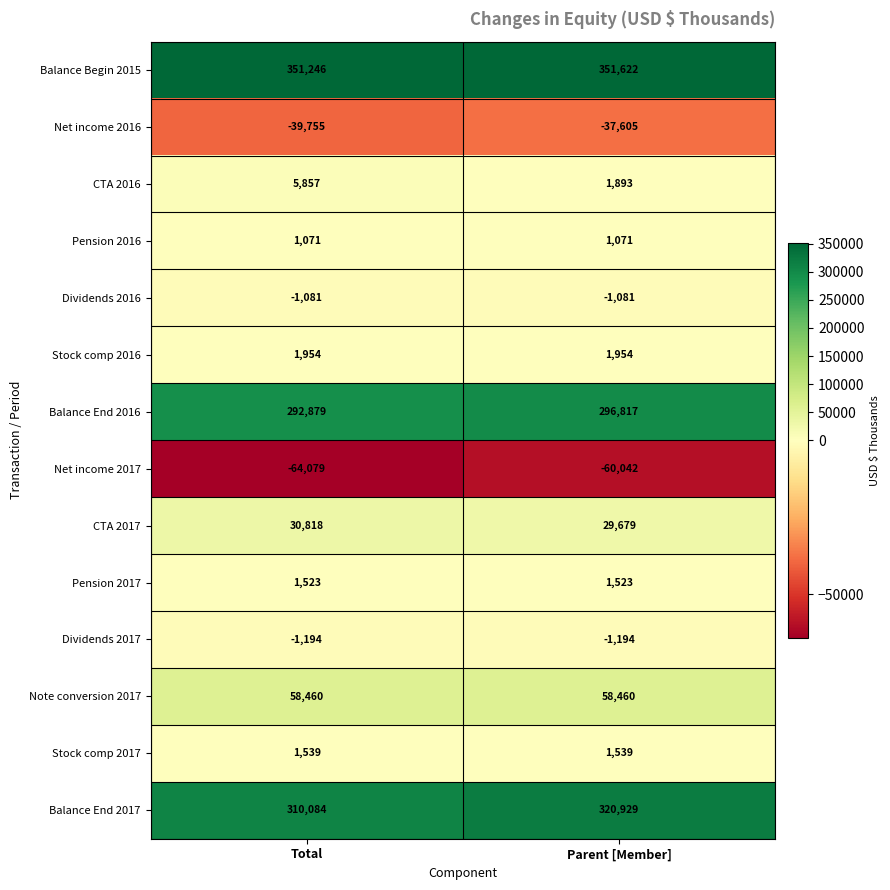

What is the highest value of the Dividends 2017 series?

-1194